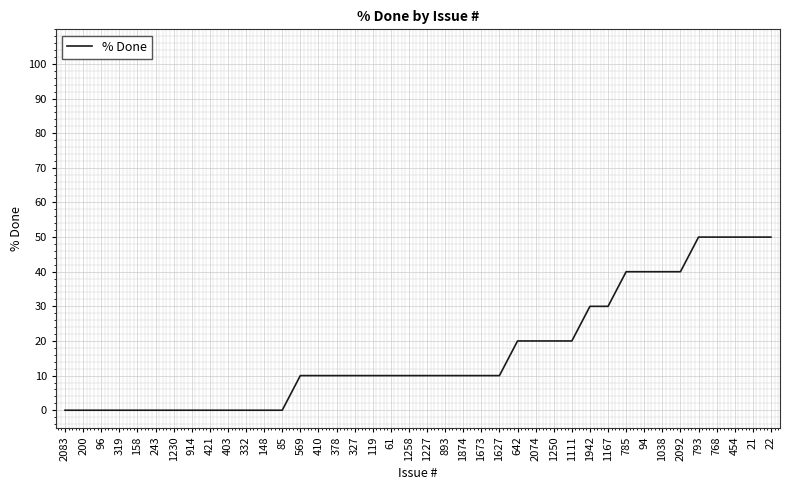

The value at 2083 is -26. True or false?

False